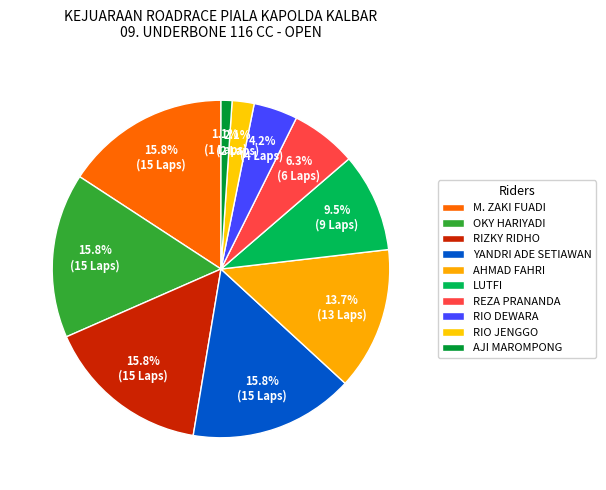

What is the largest slice in the pie chart?

M. ZAKI FUADI